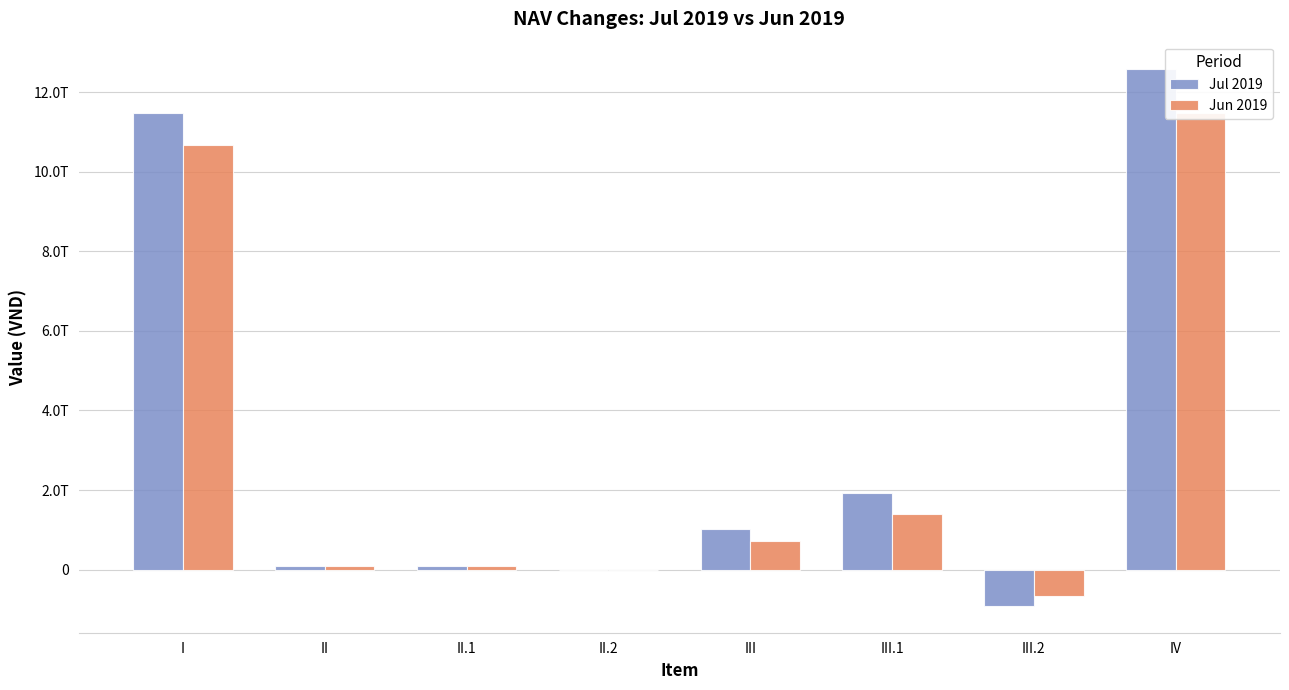

Reading right to left, list all the values displayed in this chart.

Jul 2019: 12598188729873	-912546177840	1936900417639	1024354239799	0	86370450037	86370450037	11487464040037
Jun 2019: 11487464040037	-672597623531	1388728641433	716131017902	0	84456248876	84456248876	10686876773259